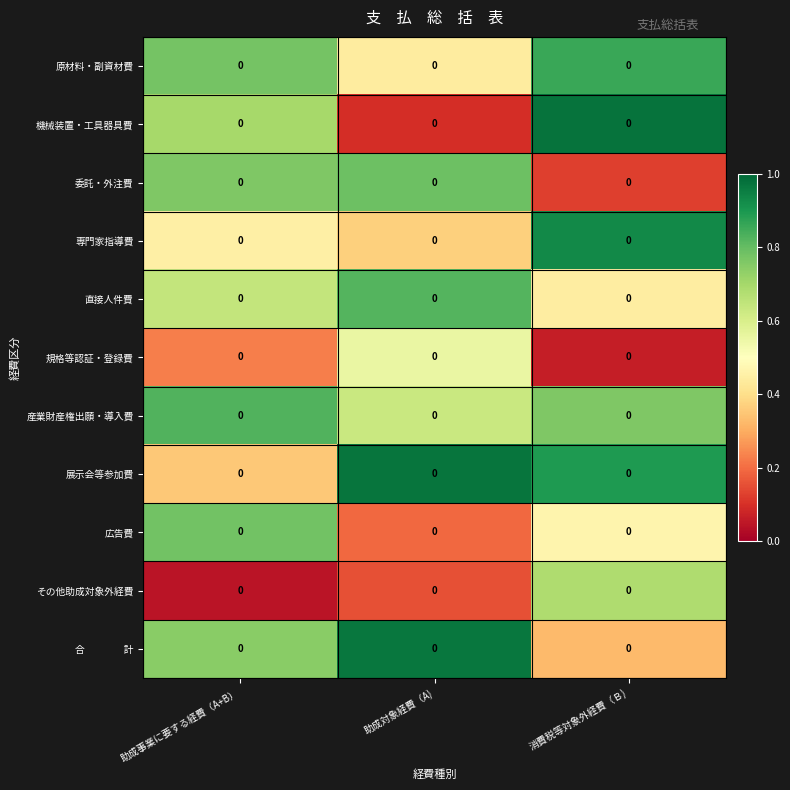

Rank the series at 助成事業に要する経費（A+B） from lowest to highest value.

その他助成対象外経費, 規格等認証・登録費, 展示会等参加費, 専門家指導費, 直接人件費, 機械装置・工具器具費, 合 計, 委託・外注費, 原材料・副資材費, 広告費, 産業財産権出願・導入費